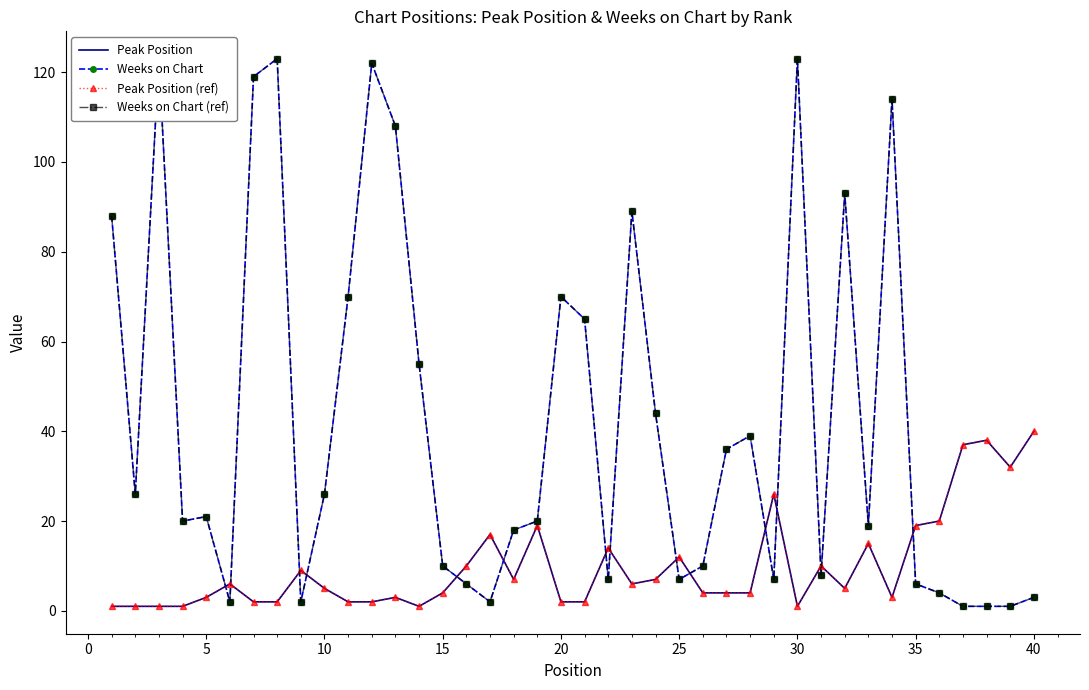

Is the value of Peak Position (ref) at 36 greater than the value of Weeks on Chart at 30?

No